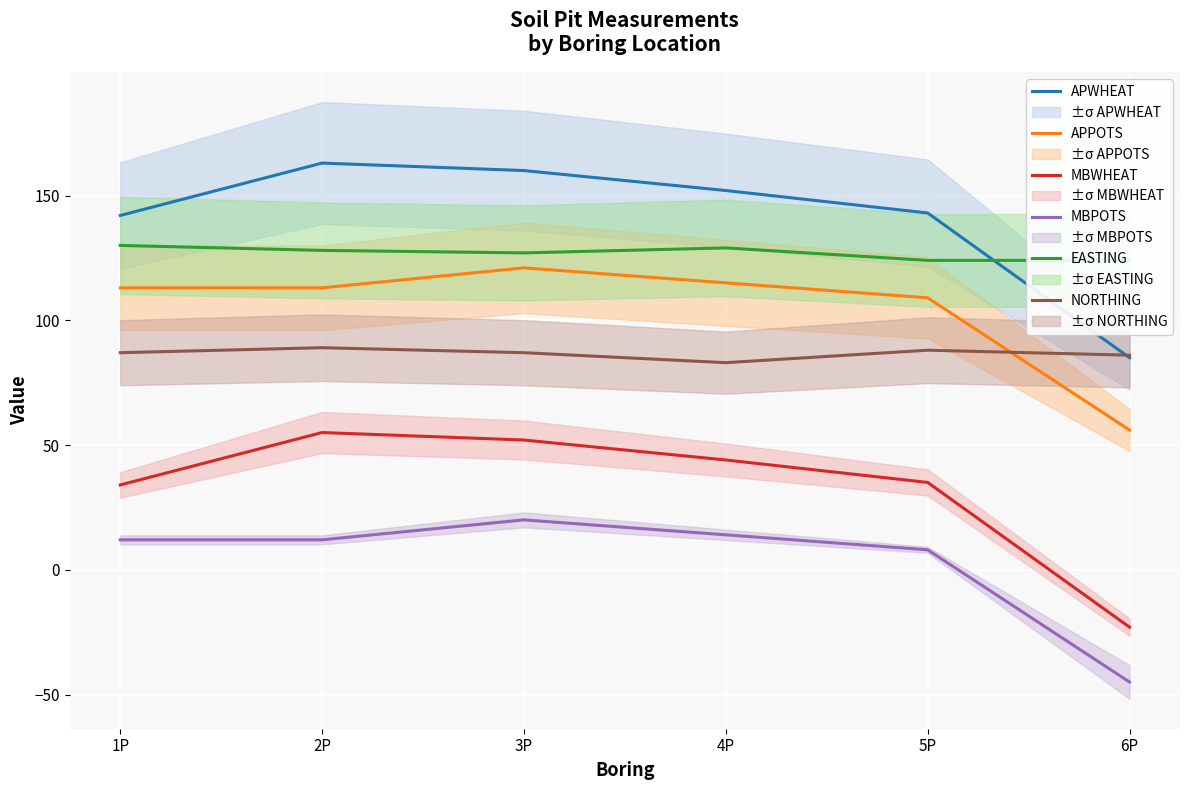

What is the lowest value of the MBWHEAT series?

-23